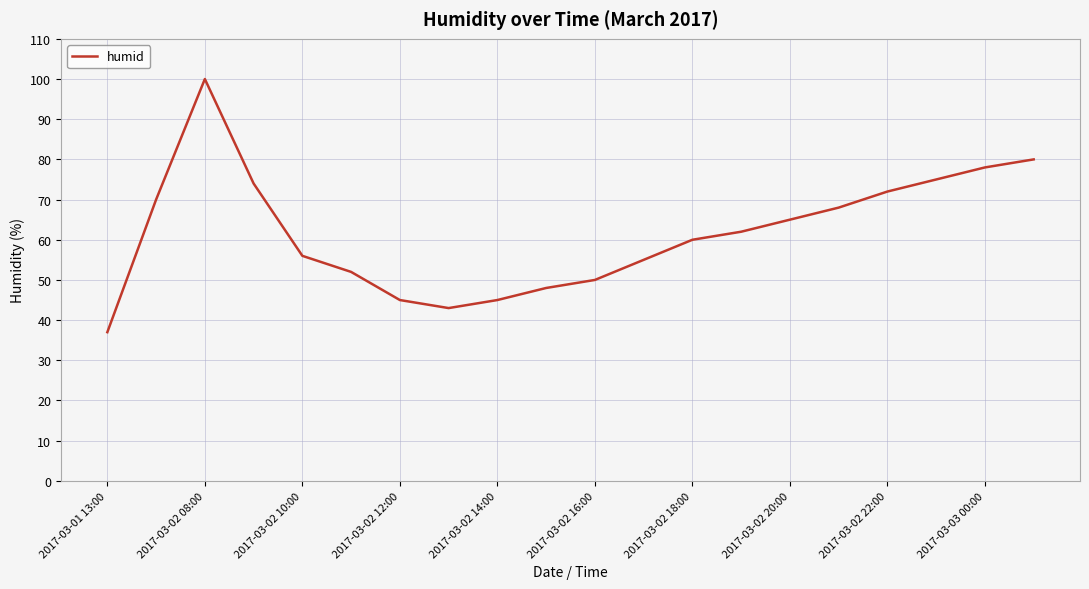

How many interior local valleys (lower than both neighbors) does the data have?

1